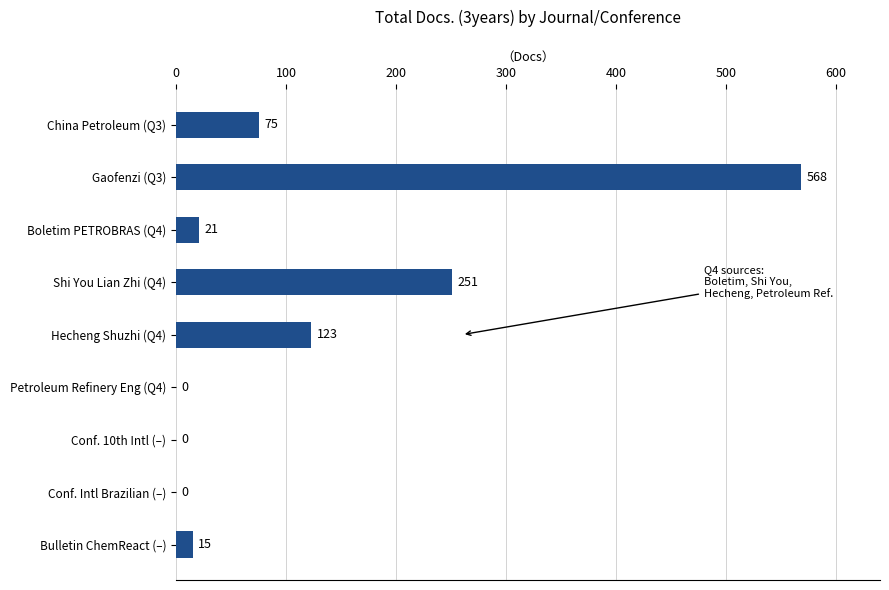

Are the bars horizontal?

Yes